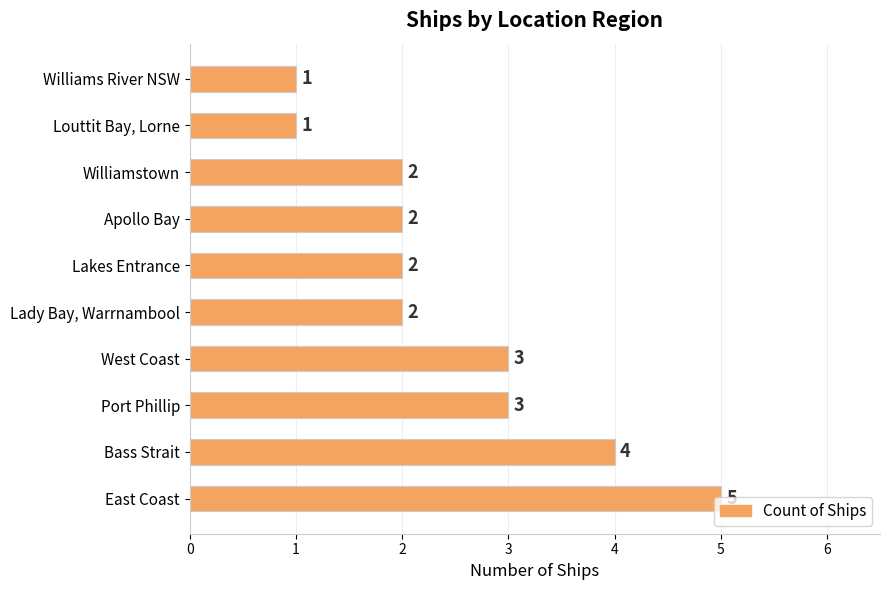

True or false: the data shows 3 at Lakes Entrance.

False